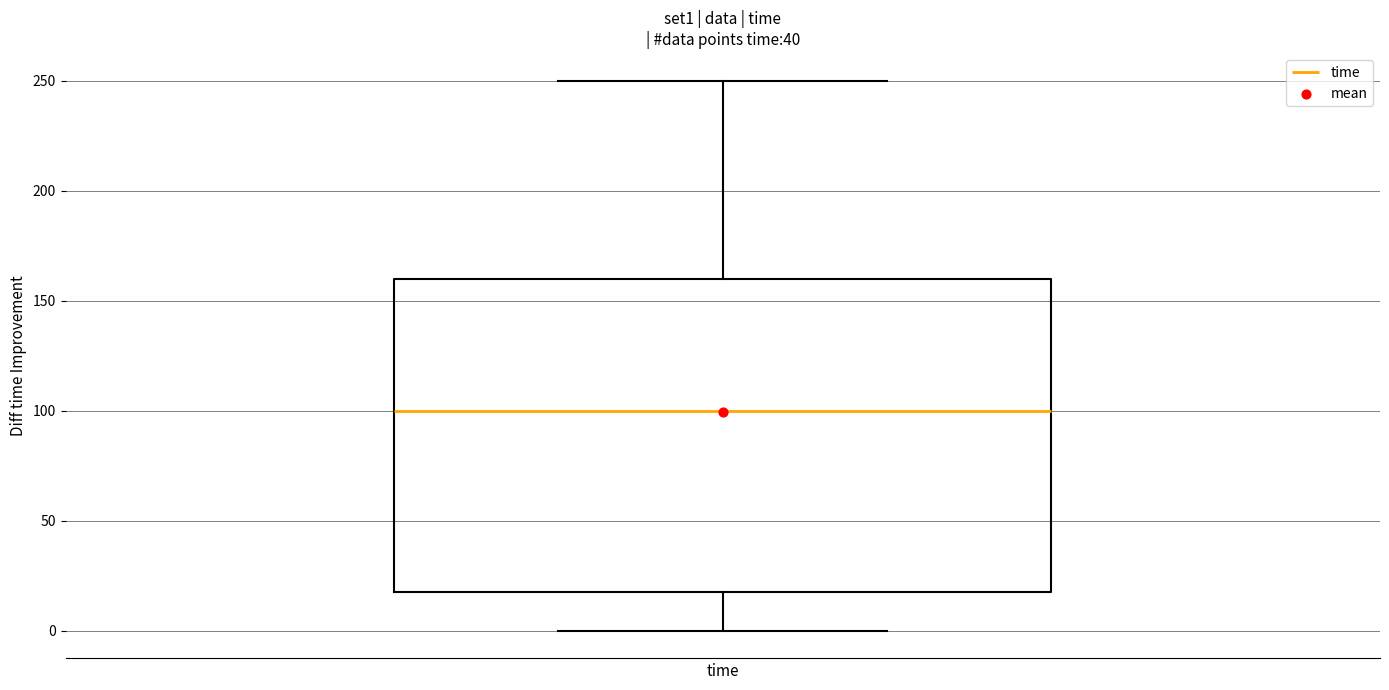

Where does the lower whisker of the box for time end on the y-axis? The values are not printed on the chart, so give them approximately, as read against the axis.

0